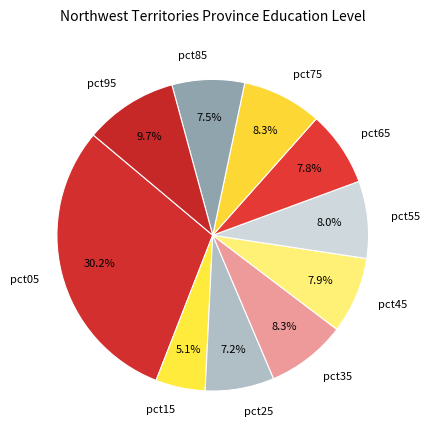

Is it true that pct25 is 13% of the pie?

False